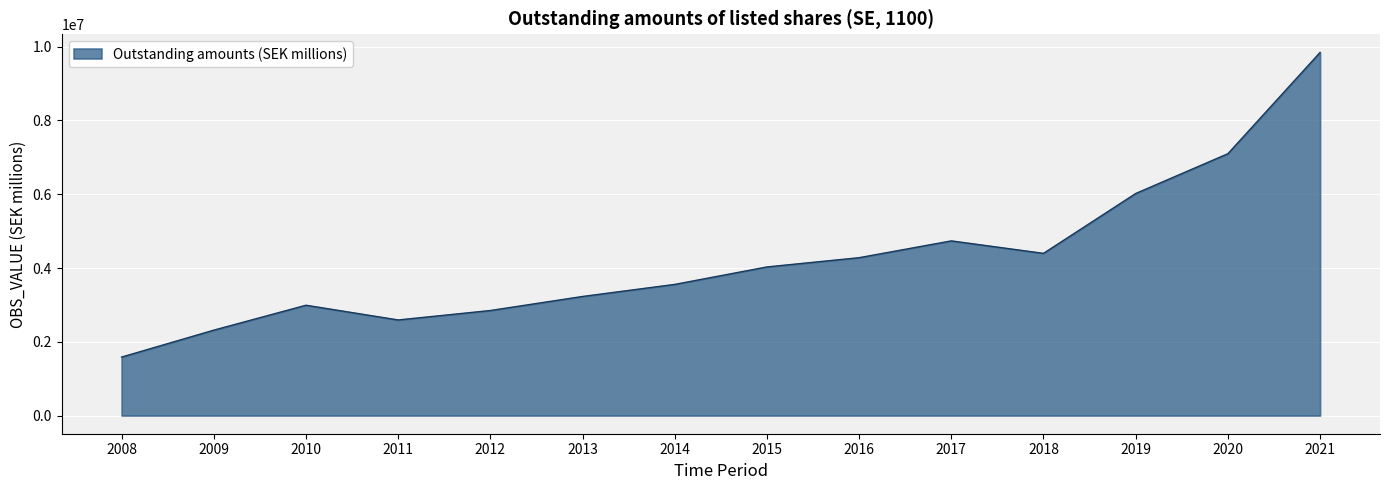

Reading right to left, what are all the values shown in this chart?

2021=9845065.0	2020=7099420.0	2019=6020543.0	2018=4397880.0	2017=4735919.0	2016=4280411.0	2015=4029700.0	2014=3556331.0	2013=3229089.0	2012=2848415.0	2011=2592072.0	2010=2991433.4	2009=2315604.2	2008=1585866.5